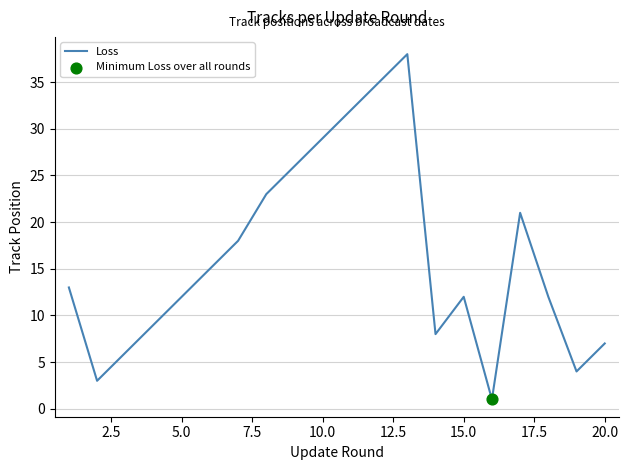

What is the maximum value shown in the chart?

38